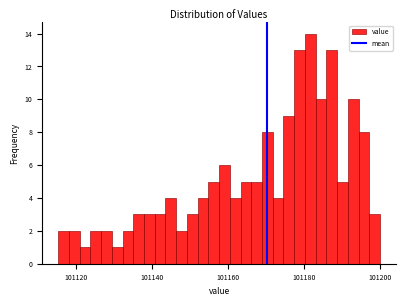

Around what value on the x-axis is the tallest bar? Give the approximate position of its centre, as read against the axis.

101182